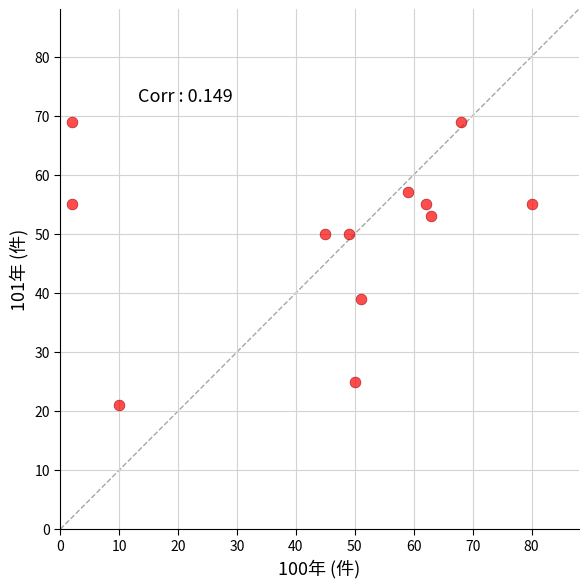

What is the average X value?

45